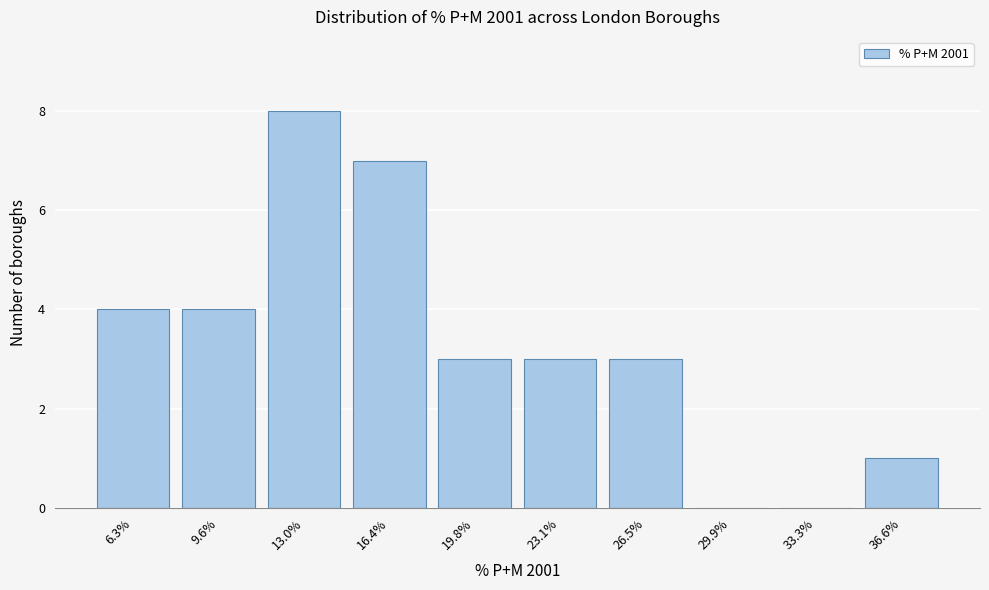

Reading left to right, transcribe all the data shown in this chart.

6.3%=4	9.6%=4	13.0%=8	16.4%=7	19.8%=3	23.1%=3	26.5%=3	29.9%=0	33.3%=0	36.6%=1